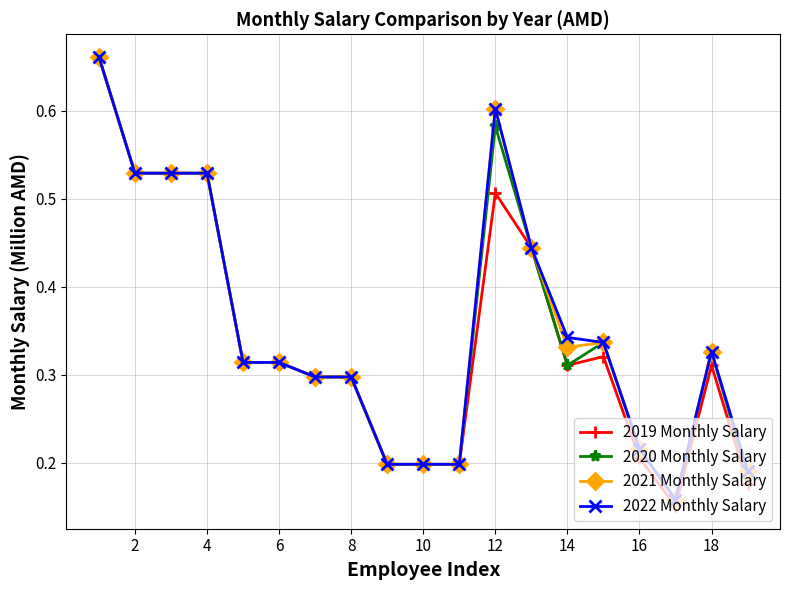

Count the 2022 Monthly Salary values in the range 0 to 1.

19